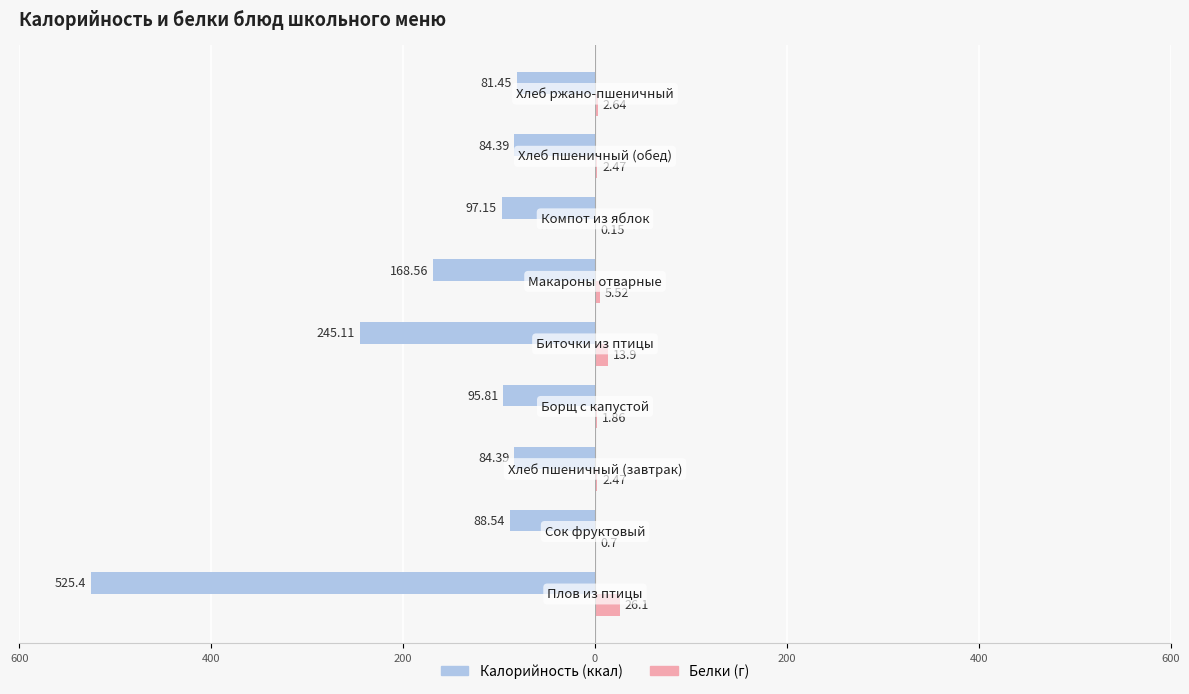

Does the chart contain stacked bars?

No